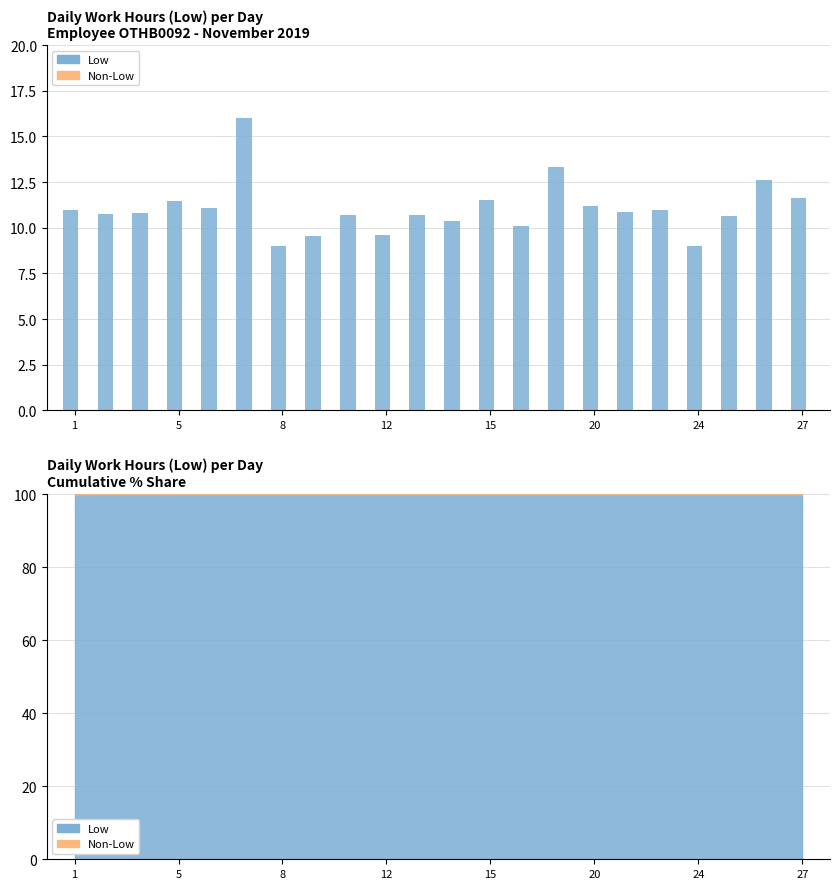

What is the difference between the maximum and minimum values in the Low series?

7.0